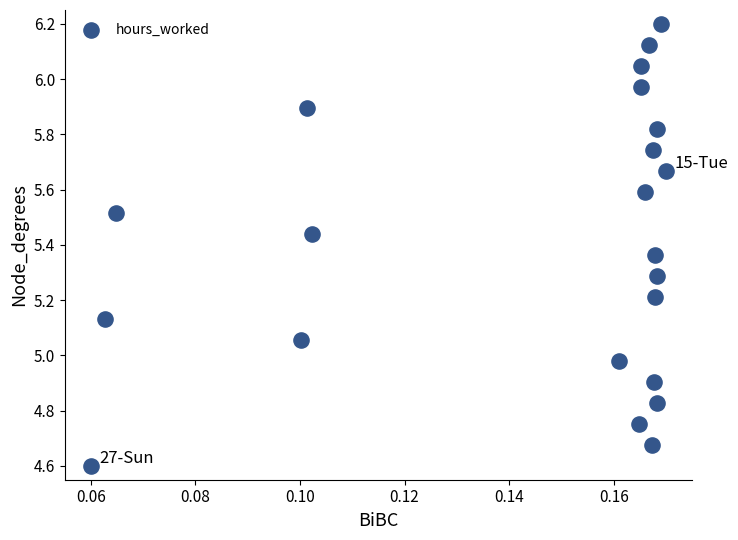

What is the range of Y values (max minus min)?

1.6